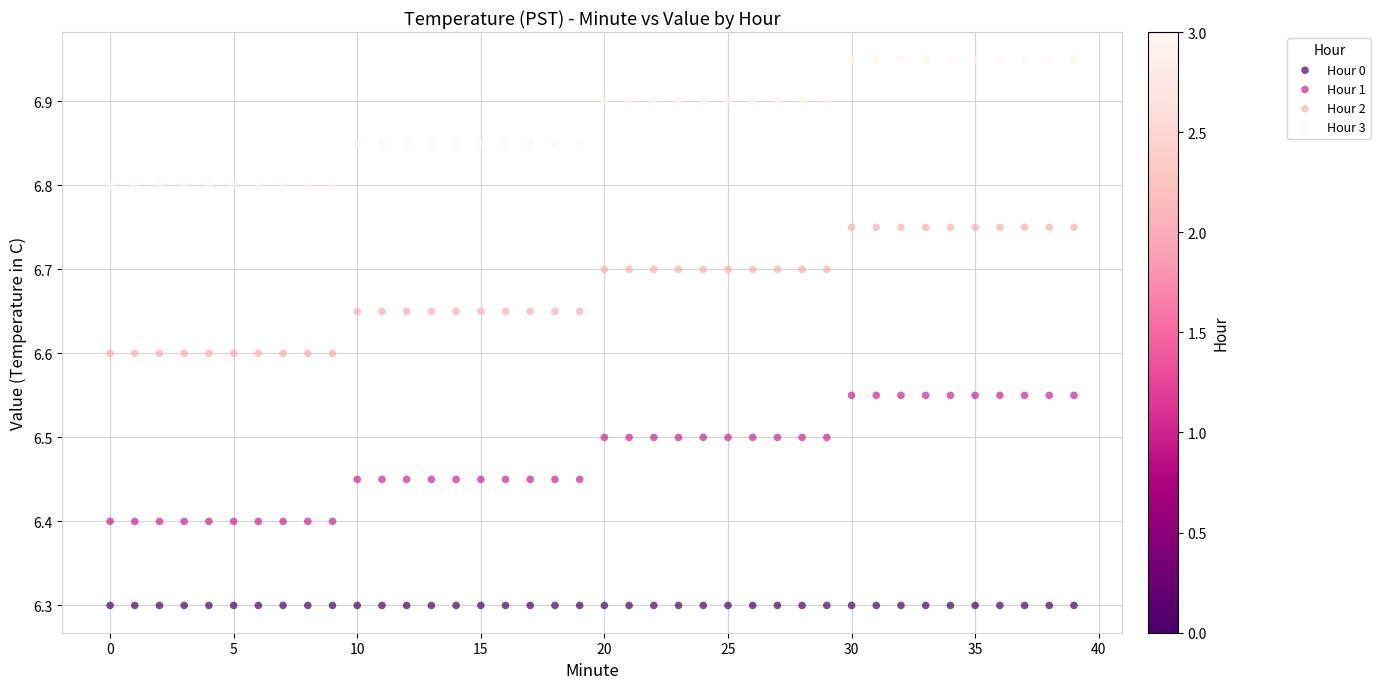

Which series reaches the minimum Y coordinate?

Hour 0